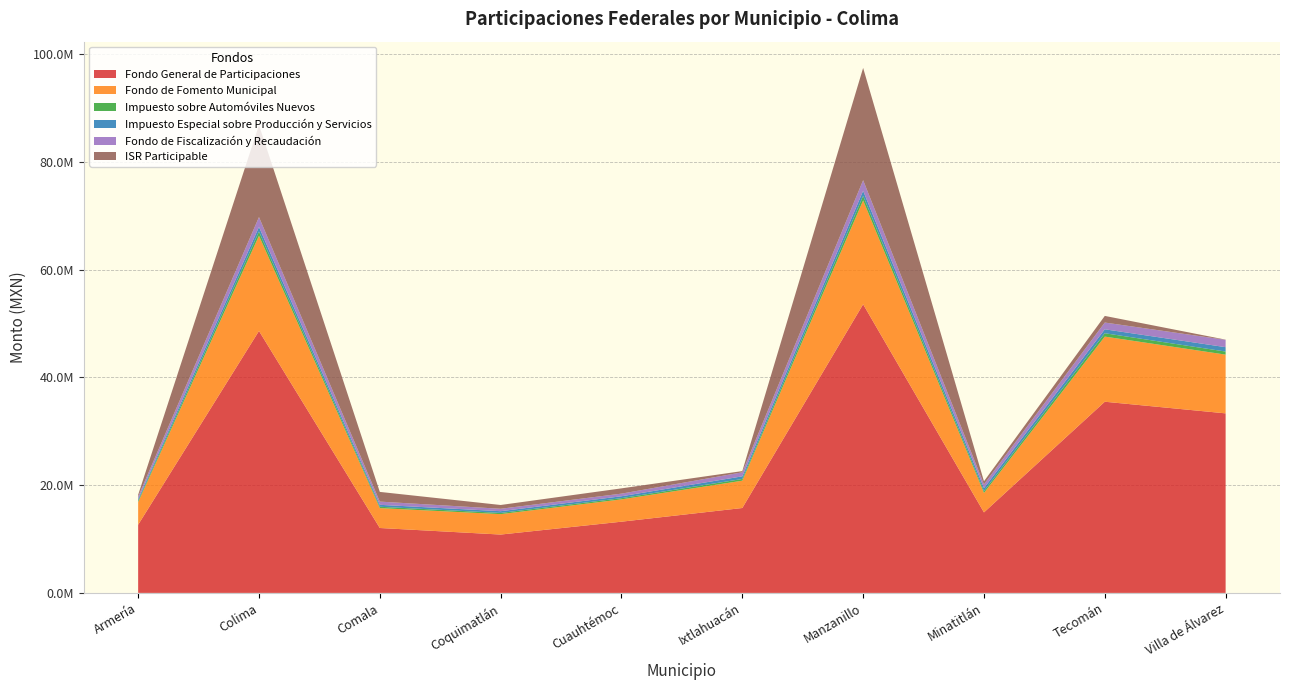

Reading left to right, what are all the values shown in this chart?

Fondo General de Participaciones: 12657432.9	48636193.9	12051655.0	10833167.0	13221770.4	15762967.5	53591701.6	14945267.5	35496144.5	33335304.4
Fondo de Fomento Municipal: 4205841.7	17684353.9	3692981.9	3789130.2	4142815.3	5070799.0	19287545.6	3613139.4	12095743.1	10907998.9
Impuesto sobre Automóviles Nuevos: 246510.4	776096.8	249314.2	223893.6	225879.1	319320.1	844251.5	347612.0	622773.7	571435.8
Impuesto Especial sobre Producción y Servicios: 303641.2	857710.8	361550.6	324800.1	354027.6	490182.5	938725.9	557635.8	730542.8	813111.0
Fondo de Fiscalización y Recaudación: 466048.4	1831770.1	597203.0	450327.0	488095.0	749921.7	1971663.7	694937.9	1254855.9	1359281.9
ISR Participable: 339427.0	17102525.0	1800356.0	701724.0	978221.0	225160.0	20843406.0	570020.0	1229914.0	36590.0